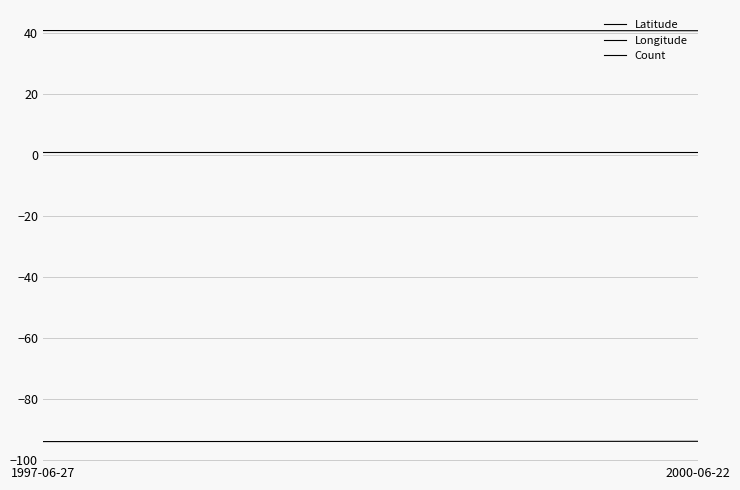

Which series has the largest range (max minus min)?

Longitude